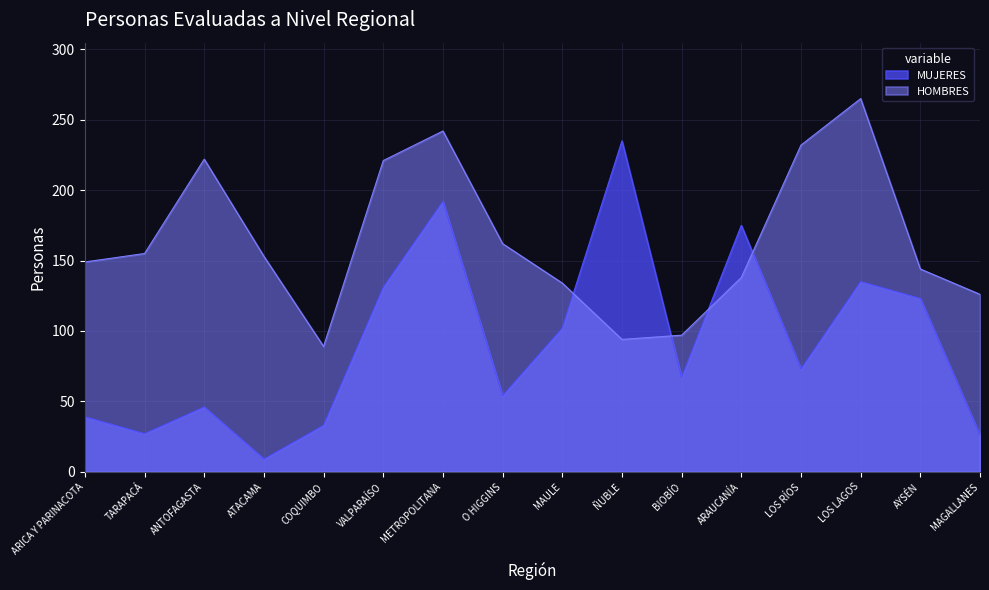

At which category is the sum across all series the highest?

METROPOLITANA